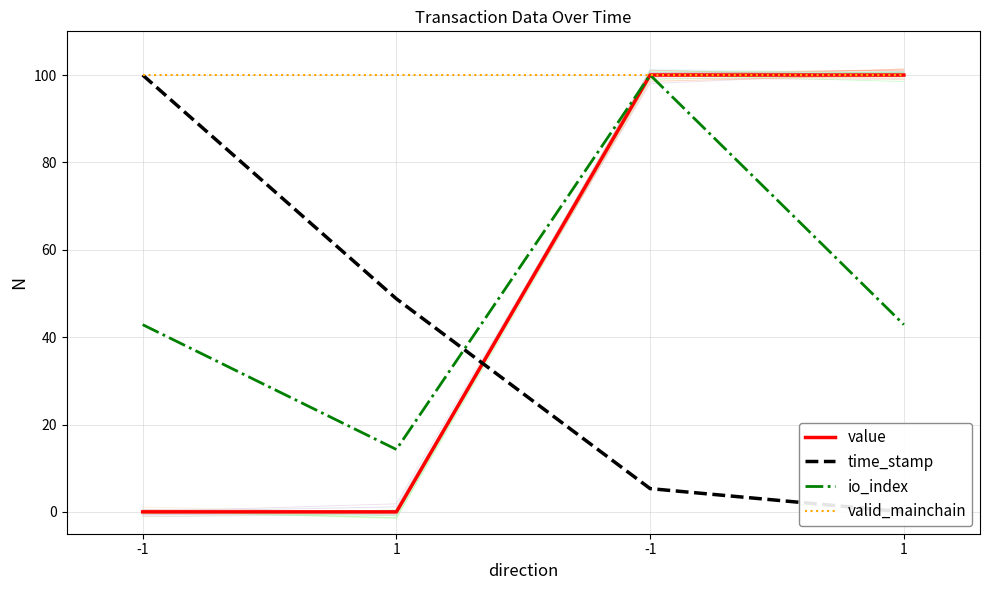

Is this an area chart (filled region under the line)?

No